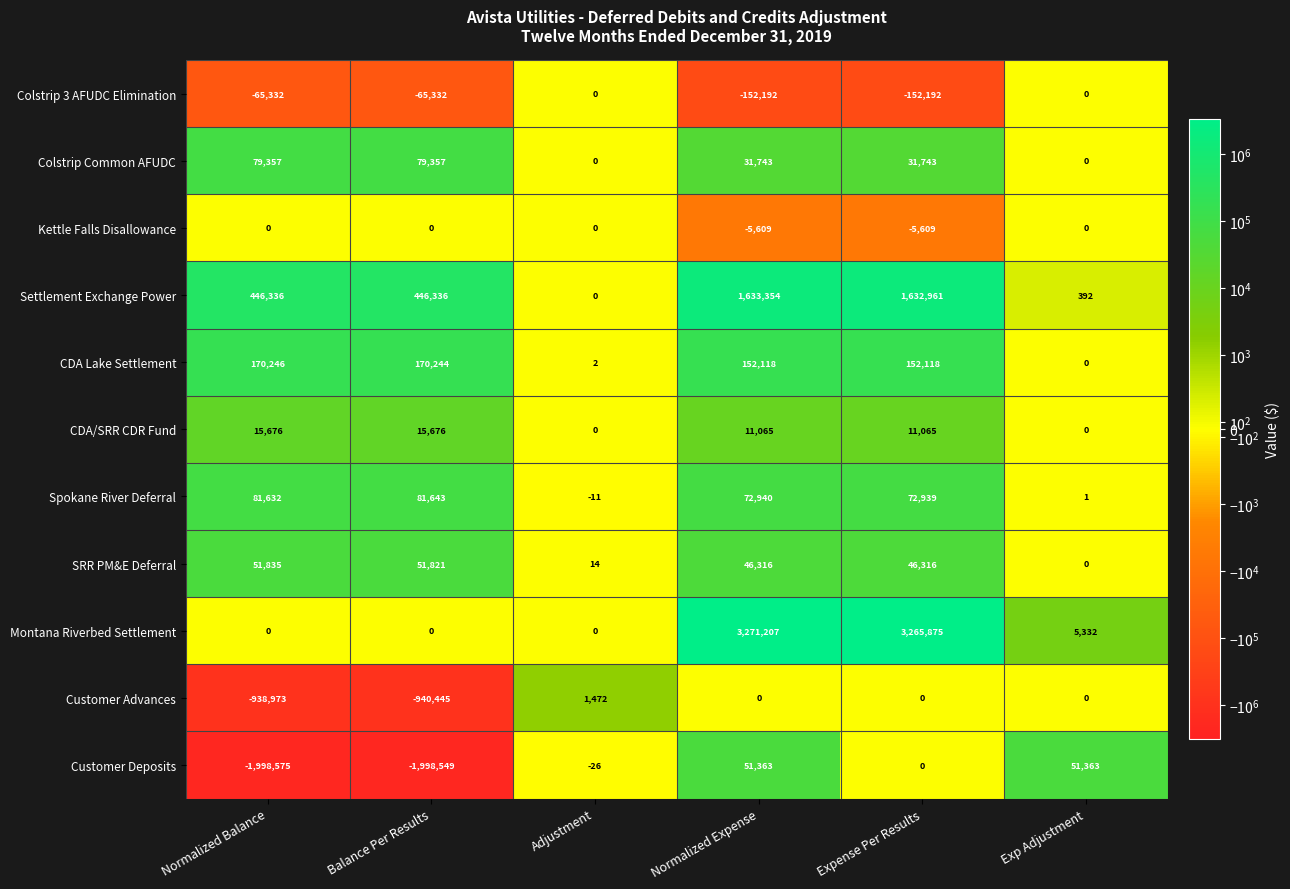

How many data points does each series have?

6